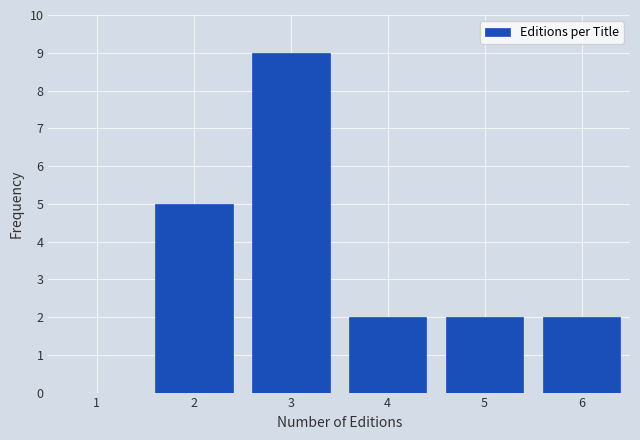

Reading right to left, extract all data points from this chart.

6=2	5=2	4=2	3=9	2=5	1=0